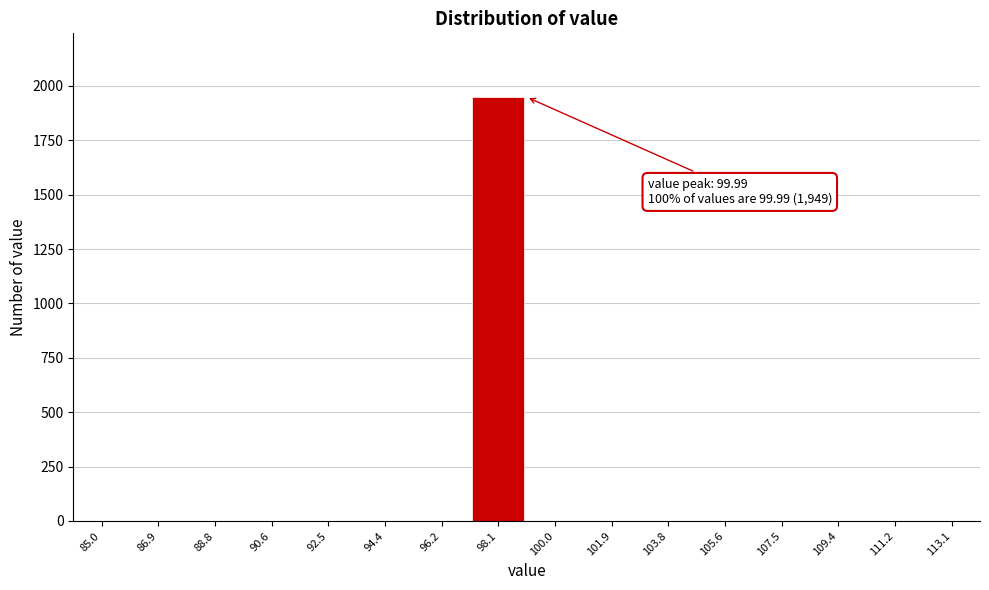

Reading right to left, transcribe all the data shown in this chart.

113.1=0	111.2=0	109.4=0	107.5=0	105.6=0	103.8=0	101.9=0	100.0=0	98.1=1949	96.2=0	94.4=0	92.5=0	90.6=0	88.8=0	86.9=0	85.0=0